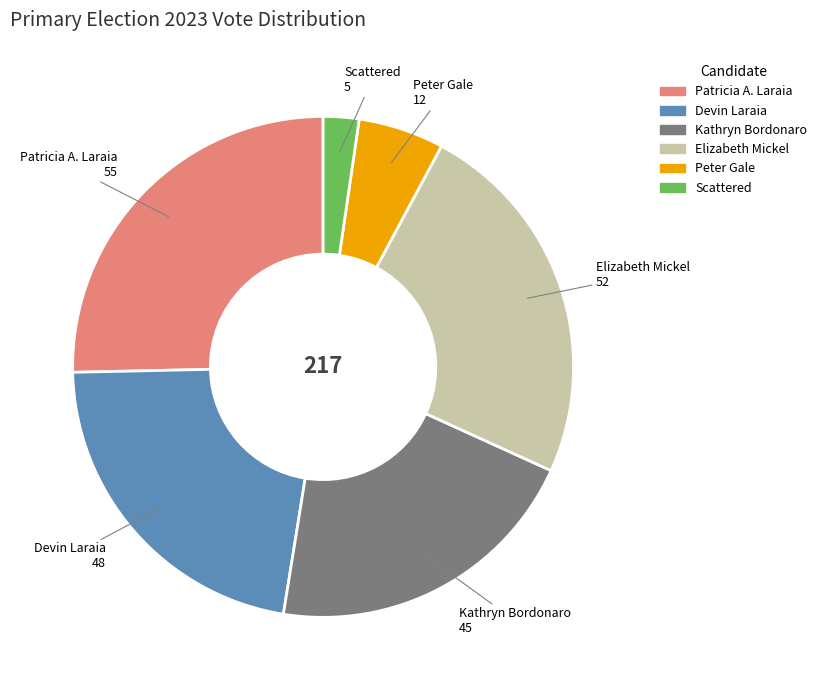

How many slices are in this pie chart?

6